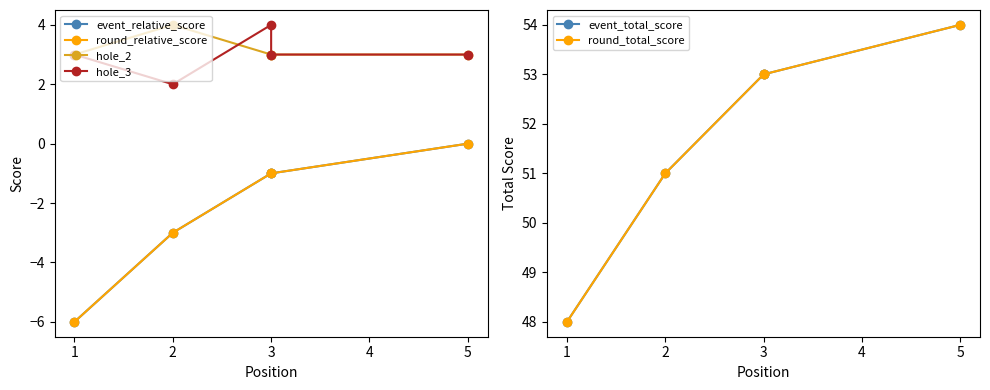

What is the minimum value shown in the chart?

-6